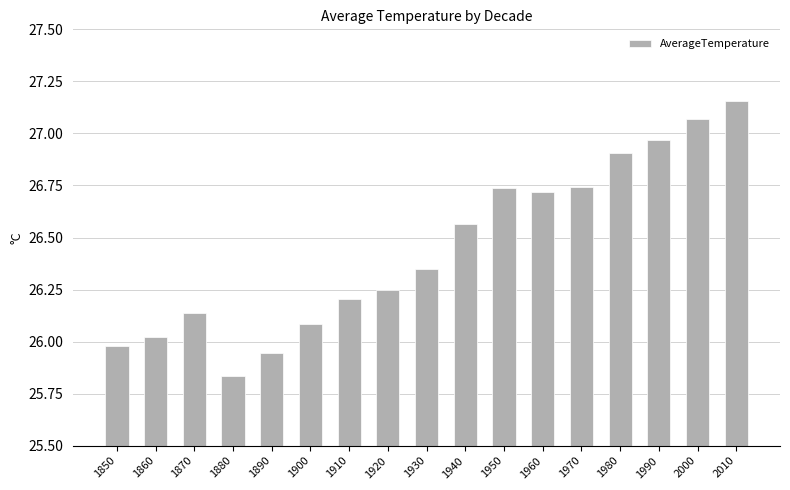

True or false: the data shows 6.5 at 1980.

False